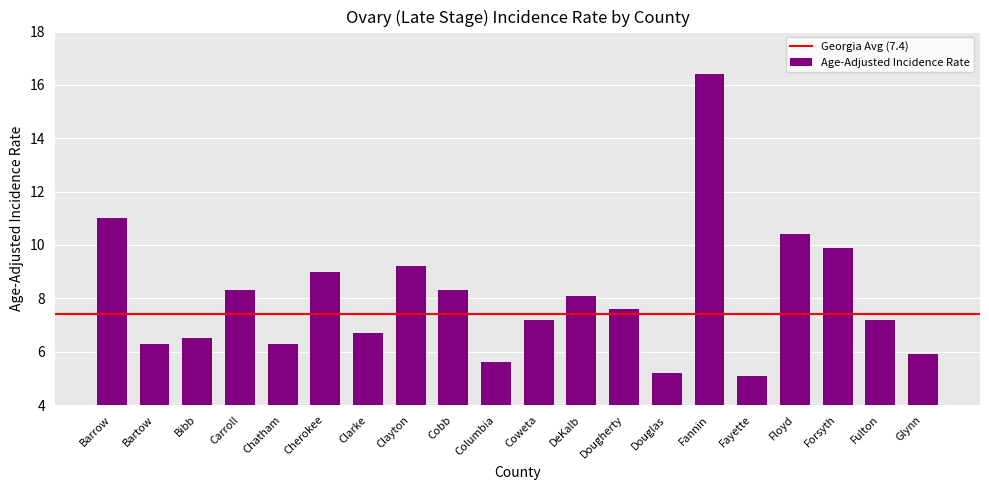

Are the bars grouped side by side (vs. stacked)?

No